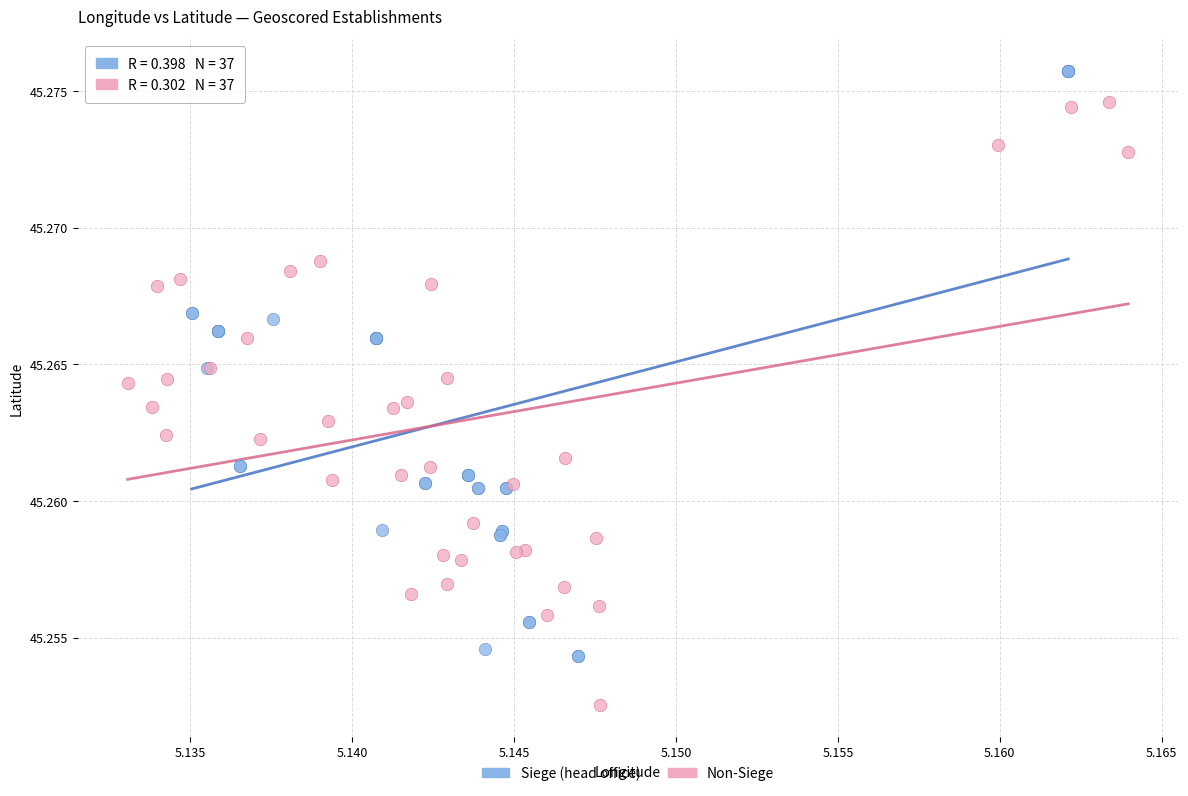

Which series contains the lowest Y value?

Non-Siege